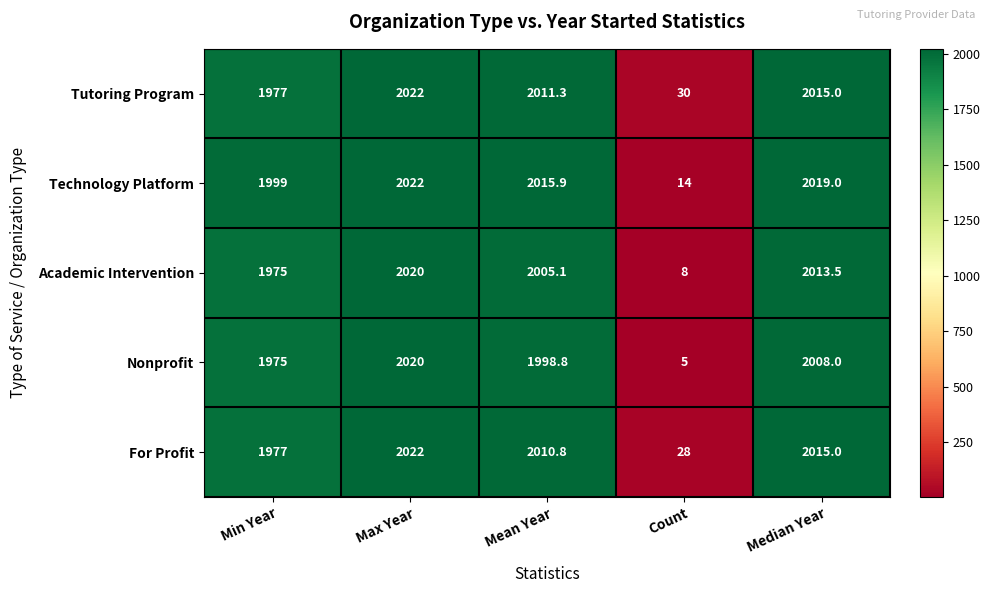

Reading left to right, transcribe all the data shown in this chart.

Tutoring Program: 1977.0	2022.0	2011.3	30.0	2015.0
Technology Platform: 1999.0	2022.0	2015.9	14.0	2019.0
Academic Intervention: 1975.0	2020.0	2005.1	8.0	2013.5
Nonprofit: 1975.0	2020.0	1998.8	5.0	2008.0
For Profit: 1977.0	2022.0	2010.8	28.0	2015.0